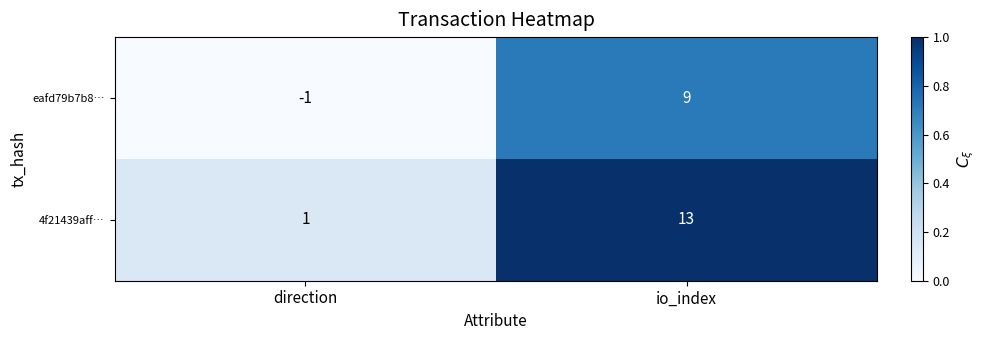

Which category has the lowest value in the eafd79b7b8… series?

direction